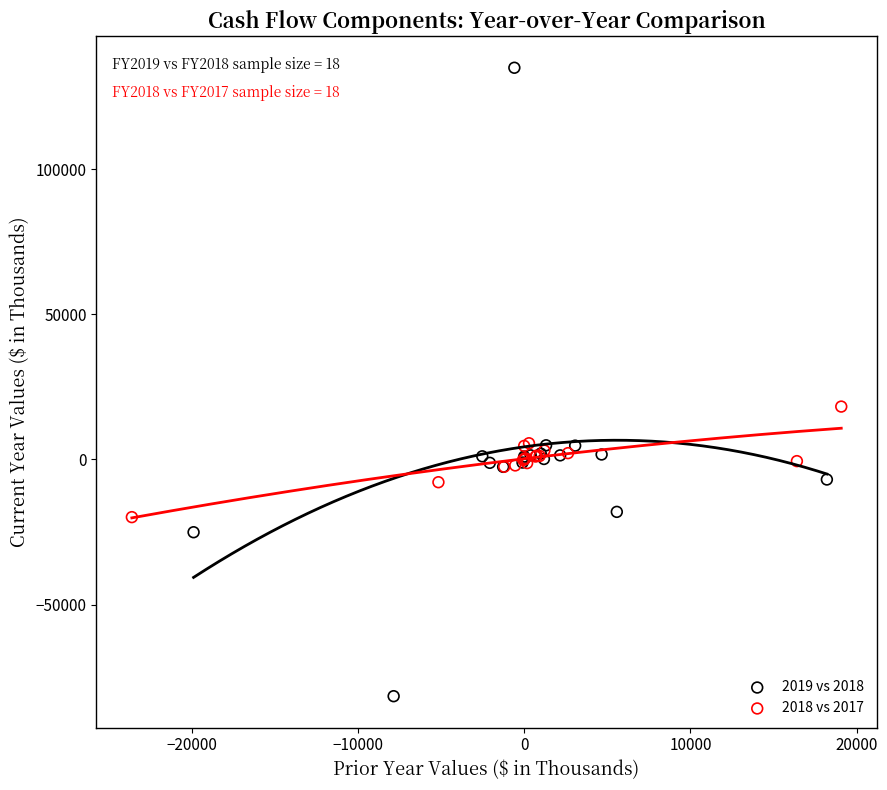

Which series reaches the minimum Y coordinate?

2019 vs 2018